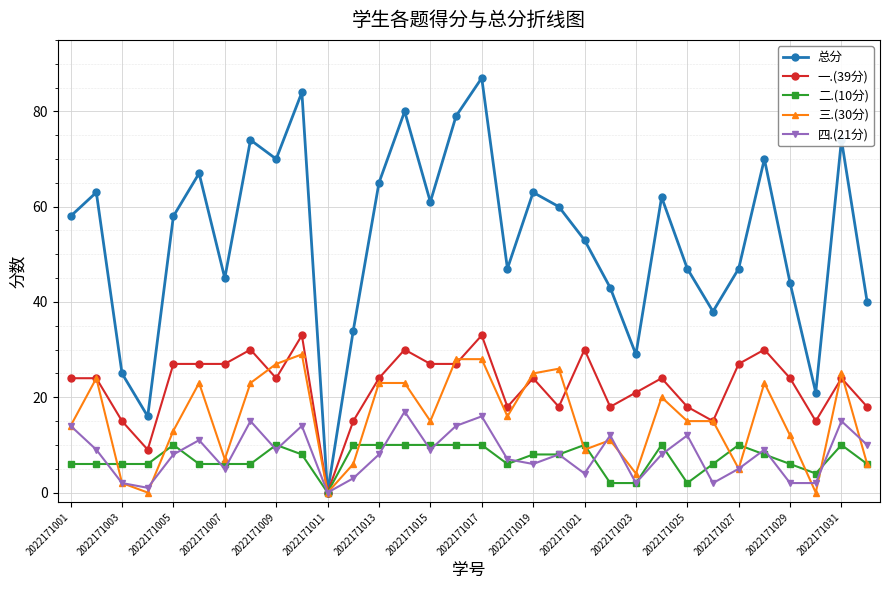

At how many categories does at least one series exceed 41?

24